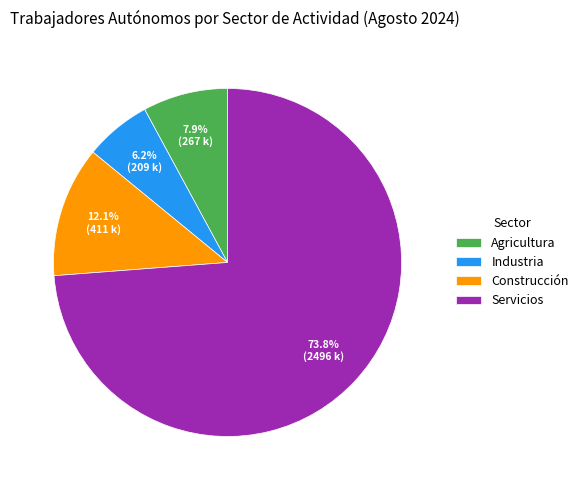

True or false: Industria accounts for 6% of the total.

True